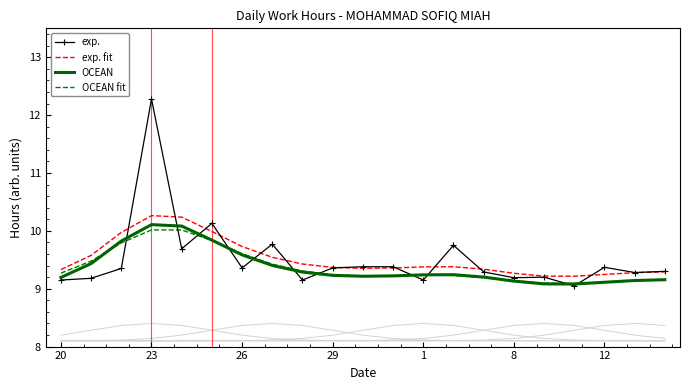

Where is the first local maximum for exp.?

23